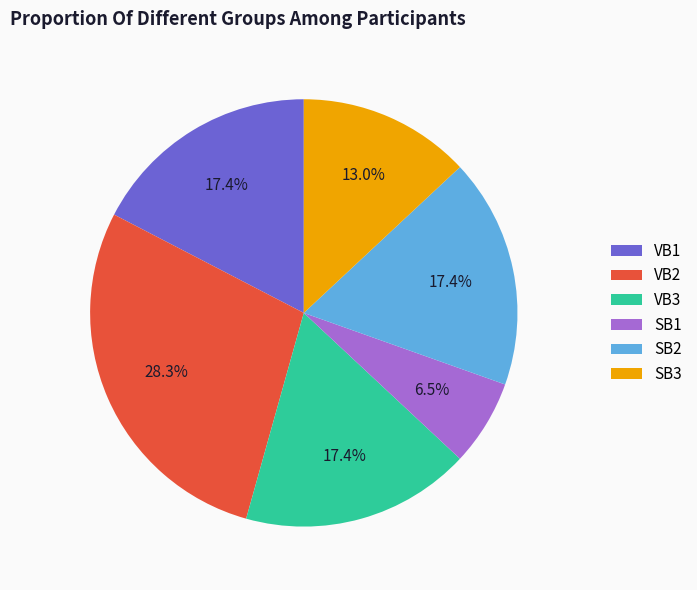

What percentage is the VB2 slice, to the nearest percent?

28%